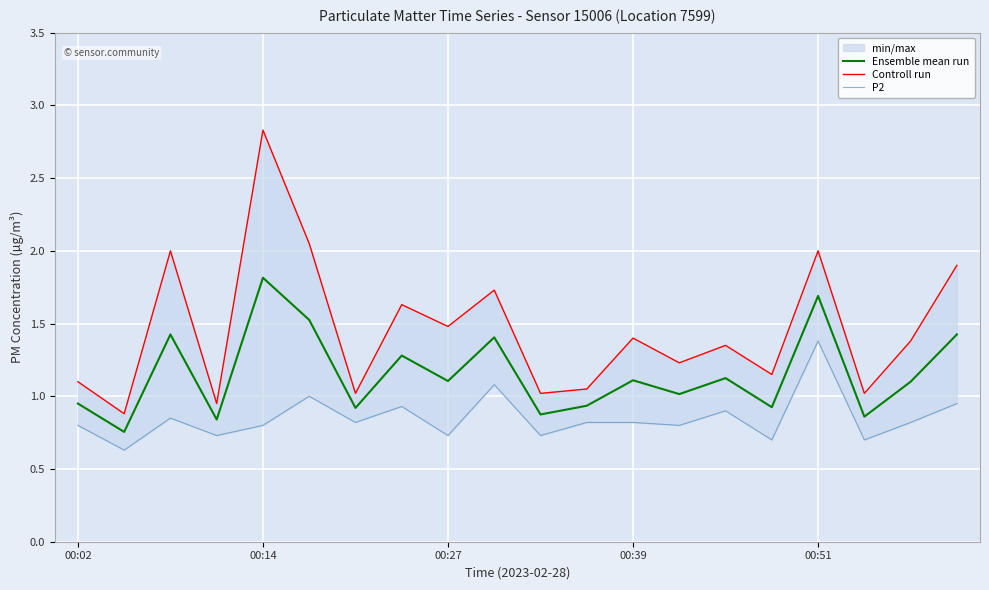

What is the greatest value displayed?

2.8